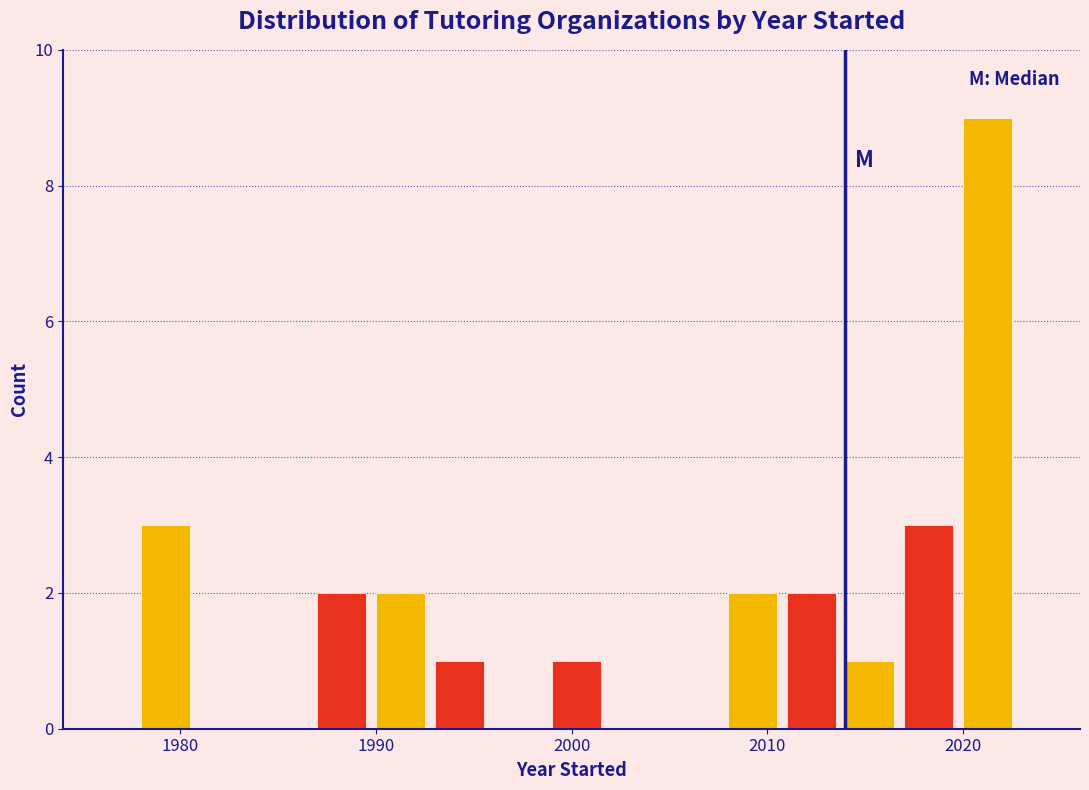

Read against the x-axis, roughly where is the centre of the tallest bar?

2021